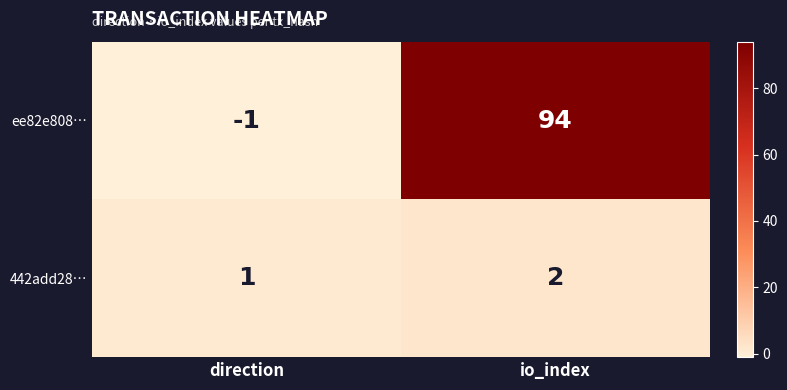

Which series has the largest total across all categories?

ee82e808…